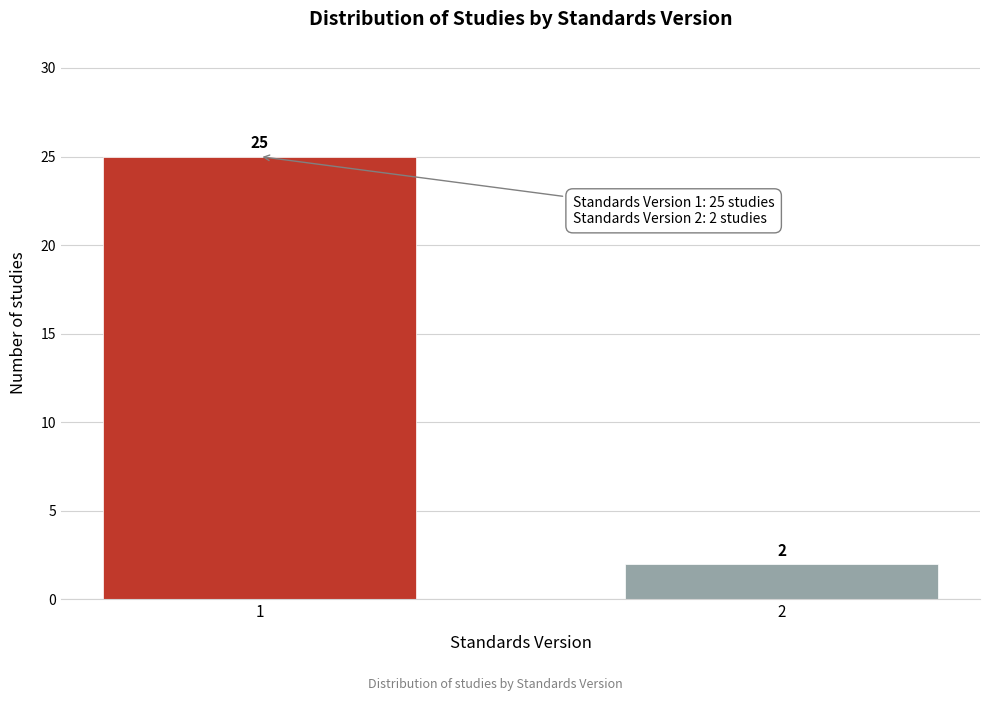

Reading left to right, list all the values displayed in this chart.

1=25	2=2